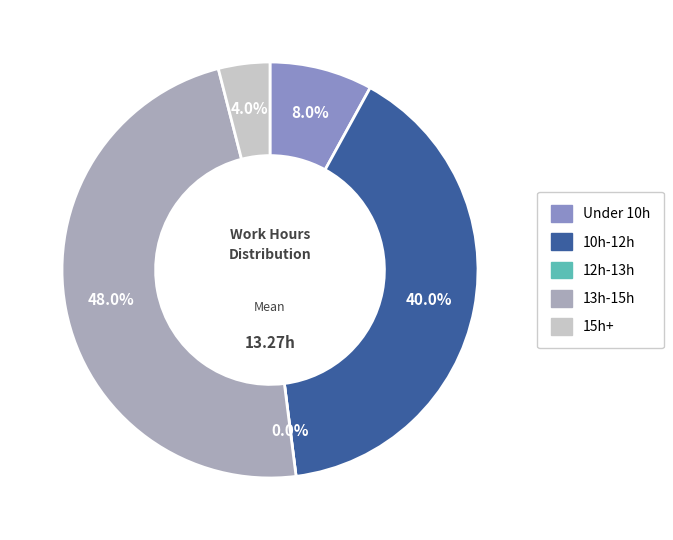

Is there a majority slice in this chart?

No